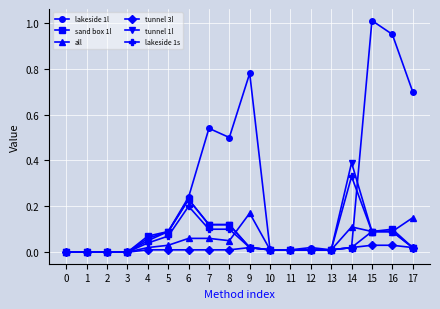

Rank the series by their maximum value, from highest to lowest.

lakeside 1l, tunnel 1l, lakeside 1s, sand box 1l, all, tunnel 3l